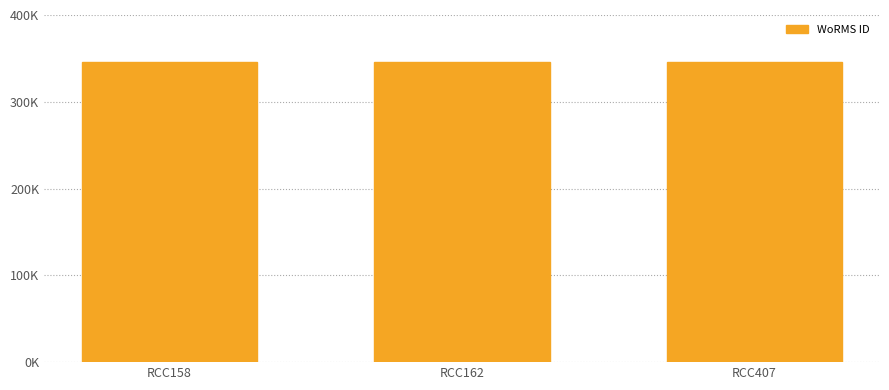

Does the chart contain any negative values?

No